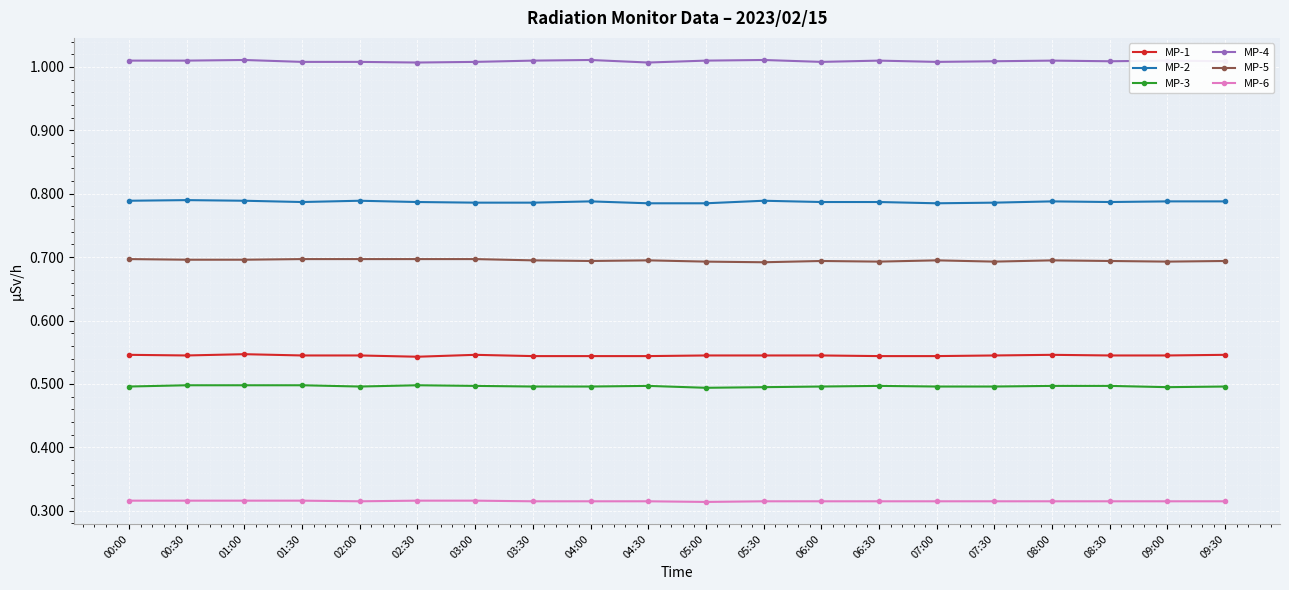

Count the MP-1 values in the range 0 to 1.

20